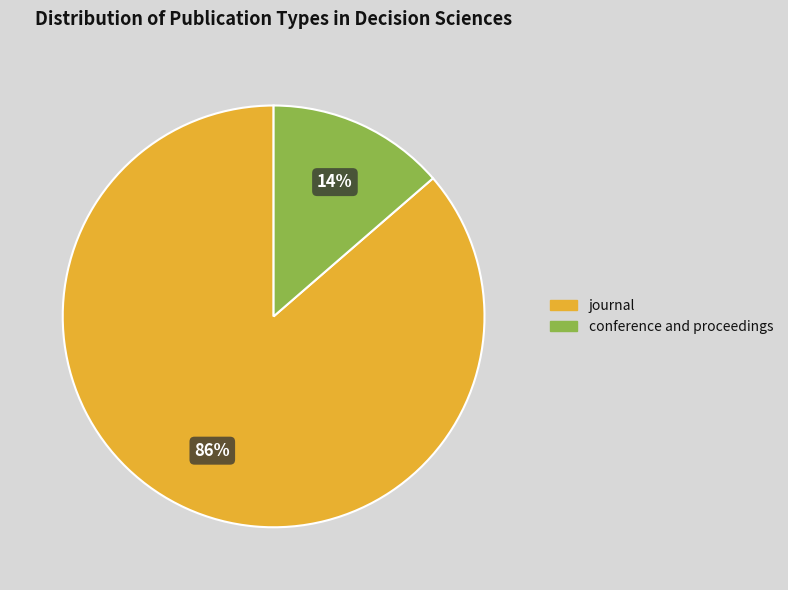

Combined, do journal and conference and proceedings account for over 50%?

Yes